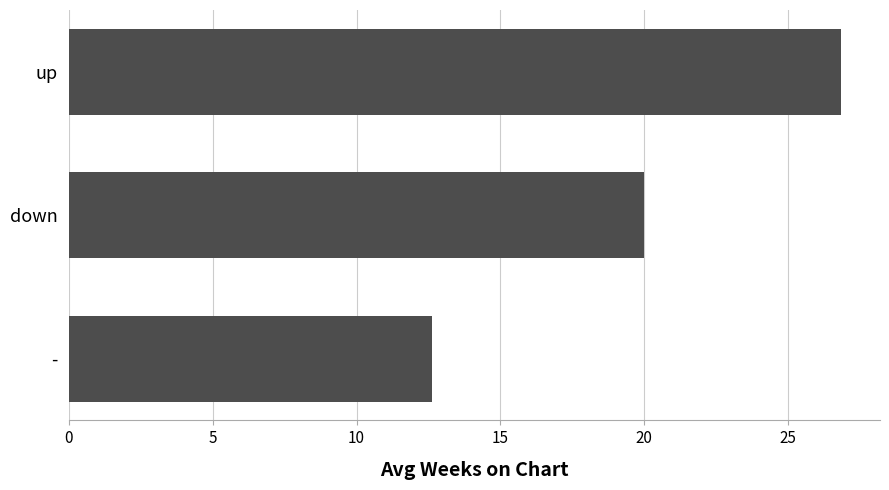

How many categories are shown in the chart?

3